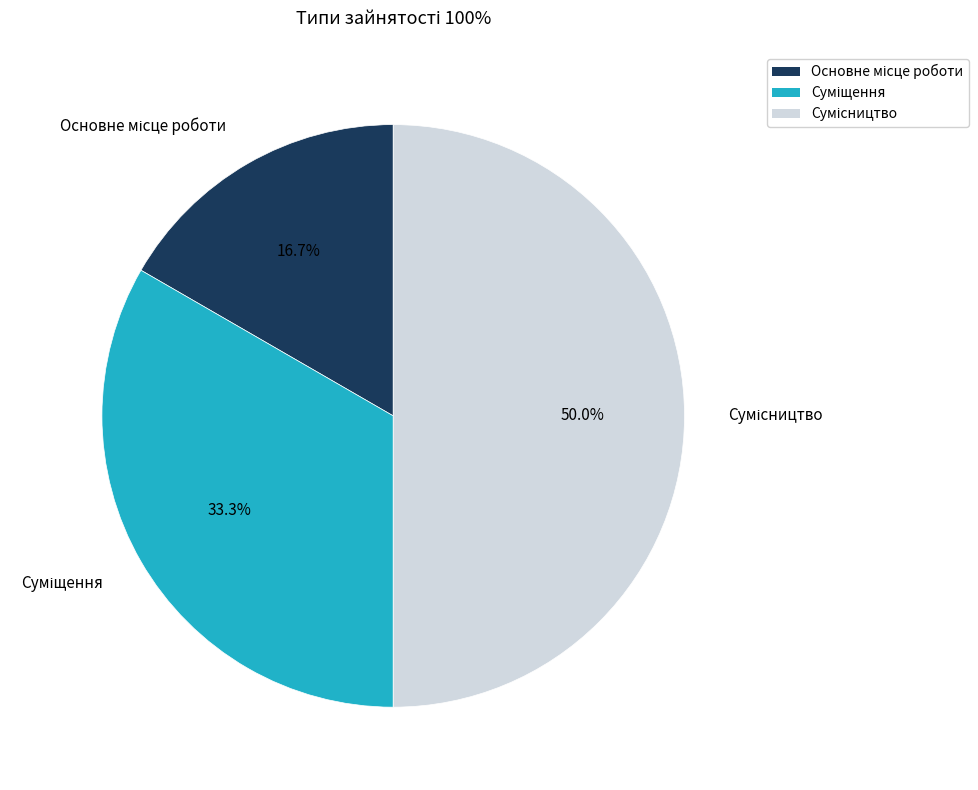

True or false: Основне місце роботи accounts for 17% of the total.

True